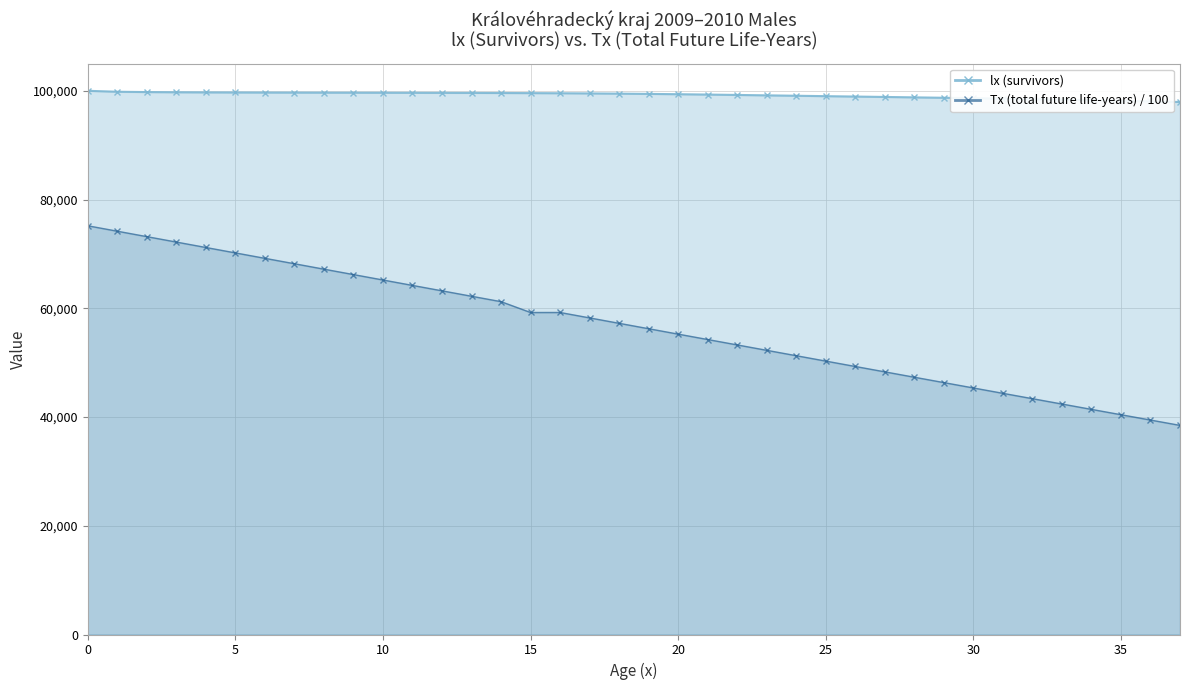

Which series has the largest total across all categories?

lx (survivors)